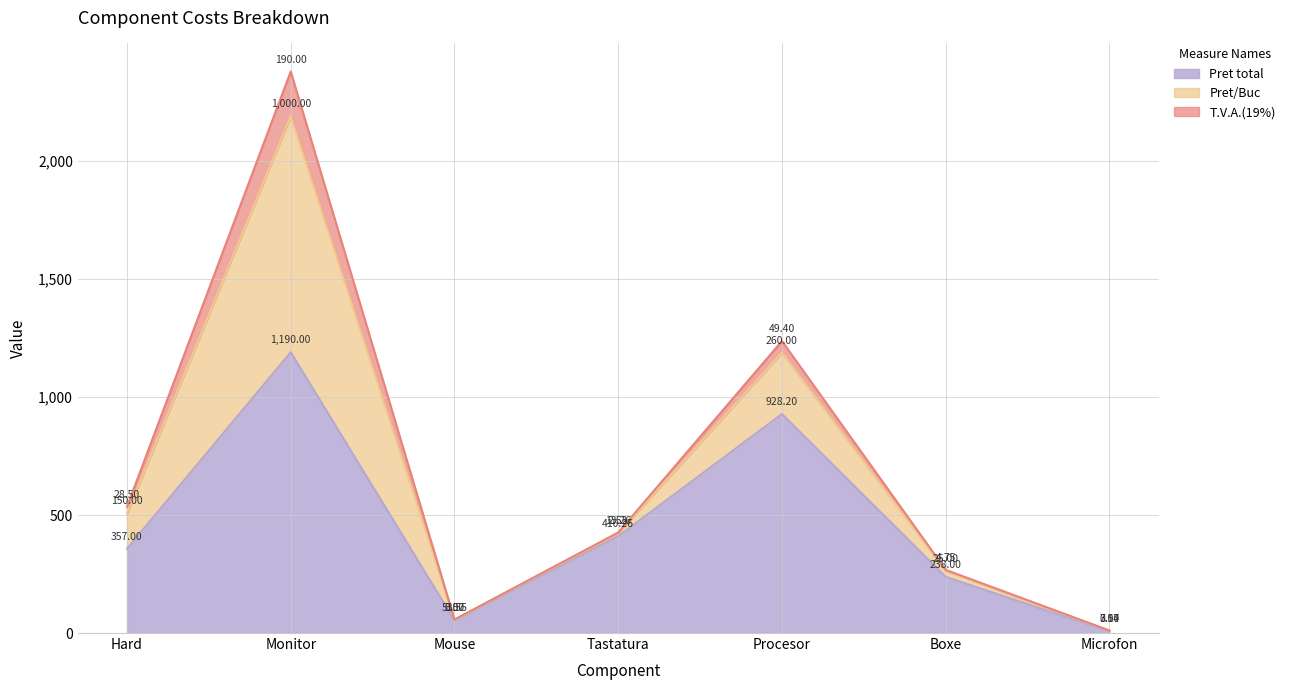

Which series has the largest range (max minus min)?

Pret total